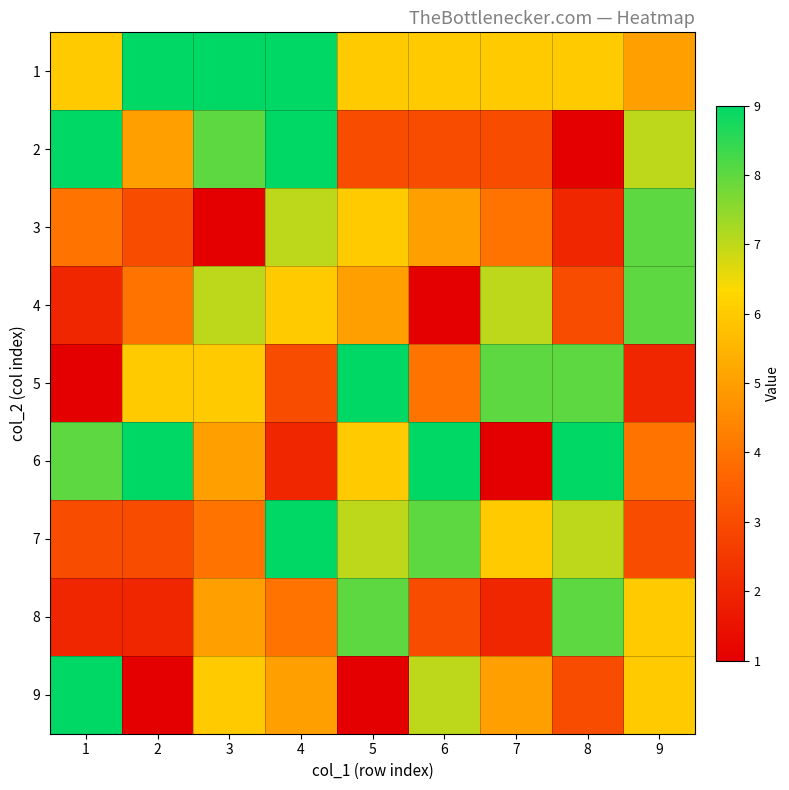

Between 8 and 5, which is larger?

8